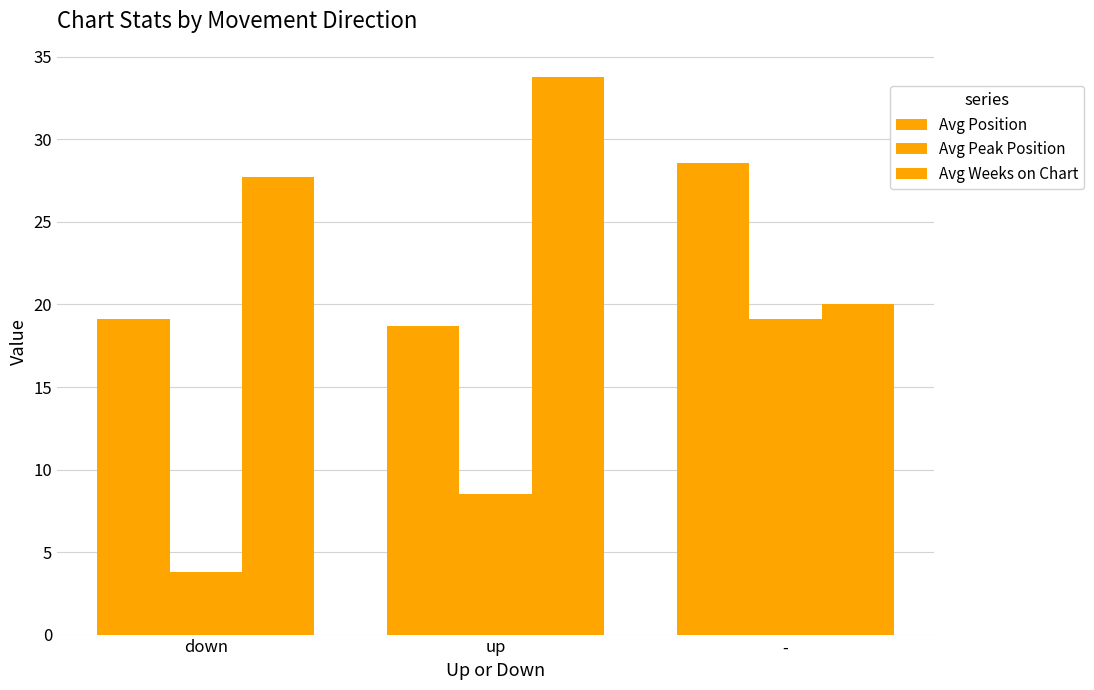

Is it true that Avg Peak Position equals 19.1 at -?

True